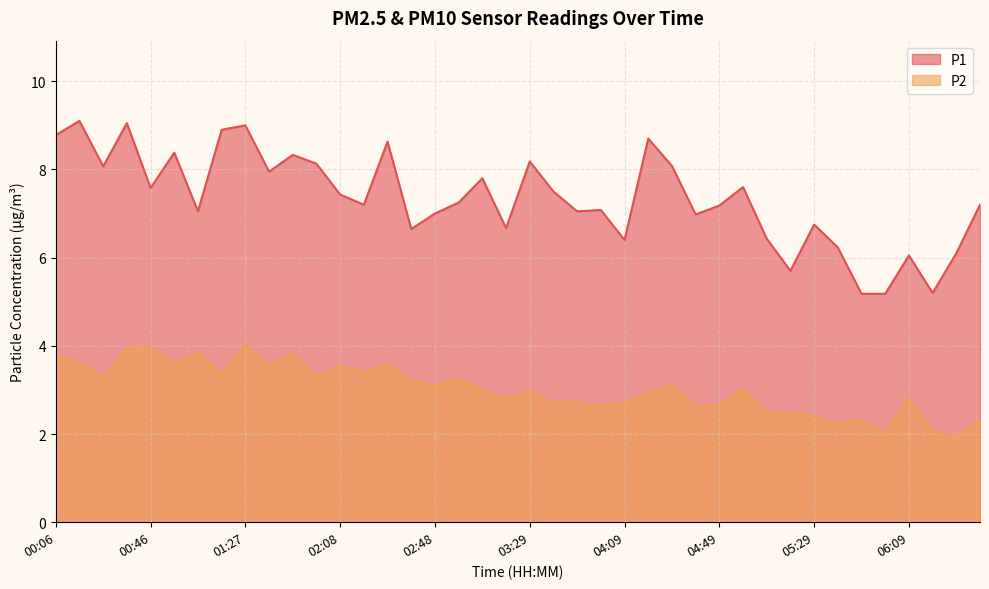

Which series changed the most between 00:16 and 04:09?

P1